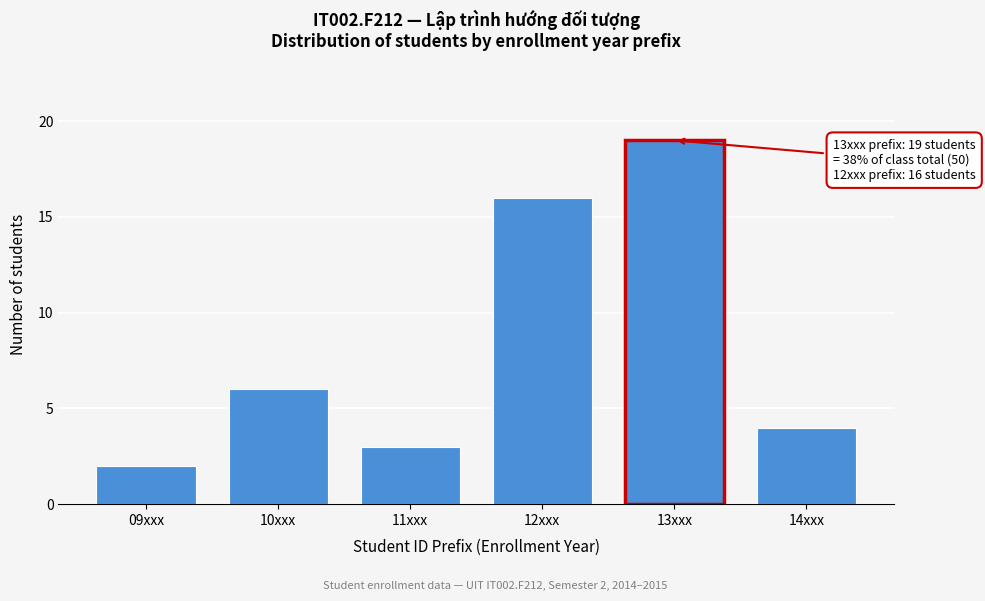

Reading right to left, transcribe all the data shown in this chart.

14xxx=4	13xxx=19	12xxx=16	11xxx=3	10xxx=6	09xxx=2